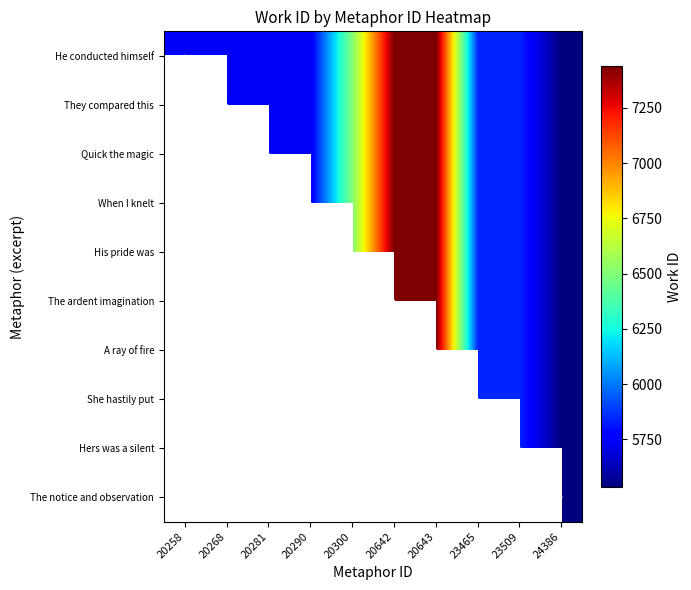

Count the His pride was values in the range 5841 to 6506.

3